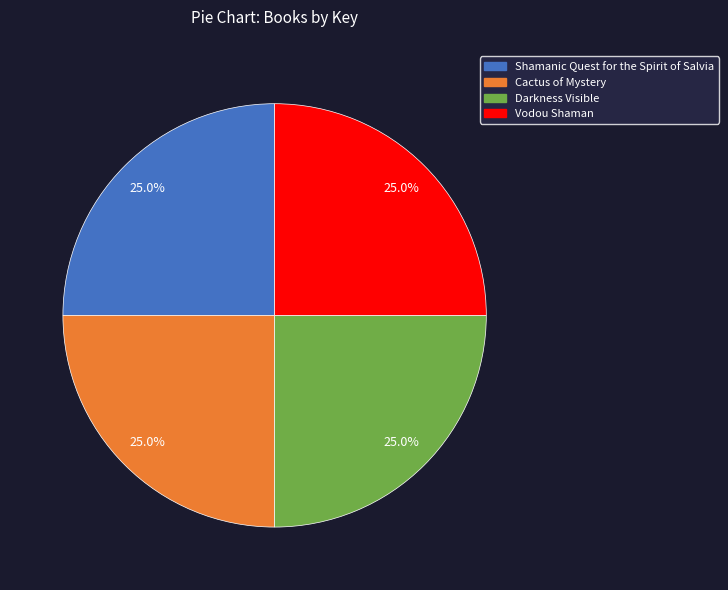

To the nearest percent, what percentage of the pie is Cactus of Mystery?

25%